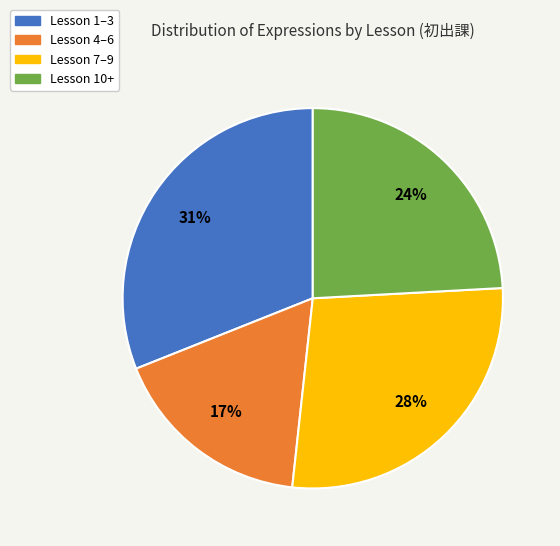

Is there a majority slice in this chart?

No